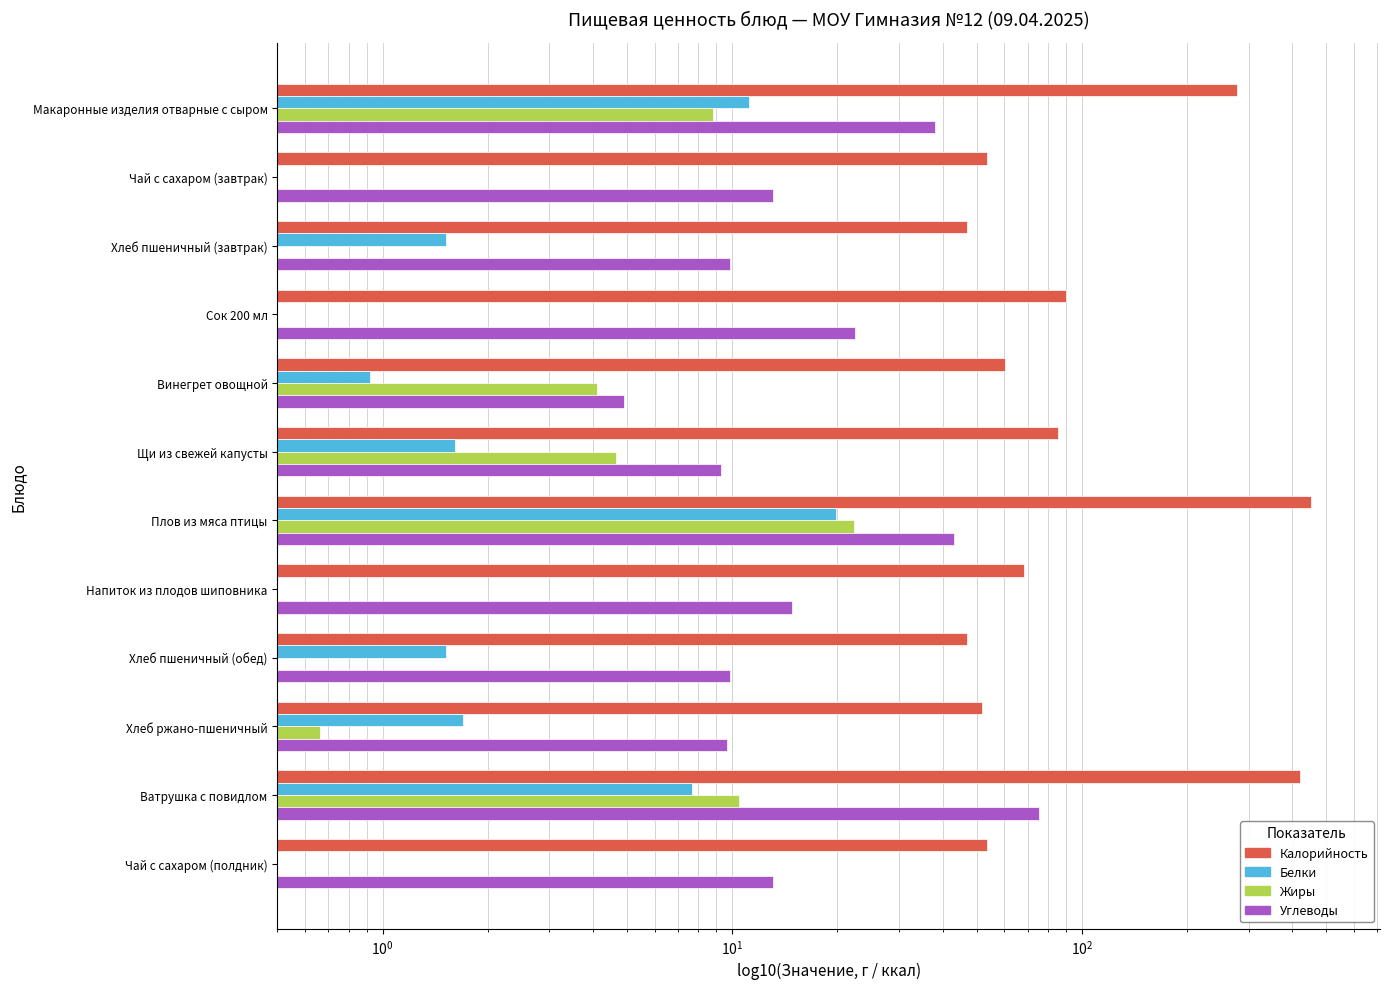

List the series in order of their peak value, highest first.

Калорийность, Углеводы, Жиры, Белки